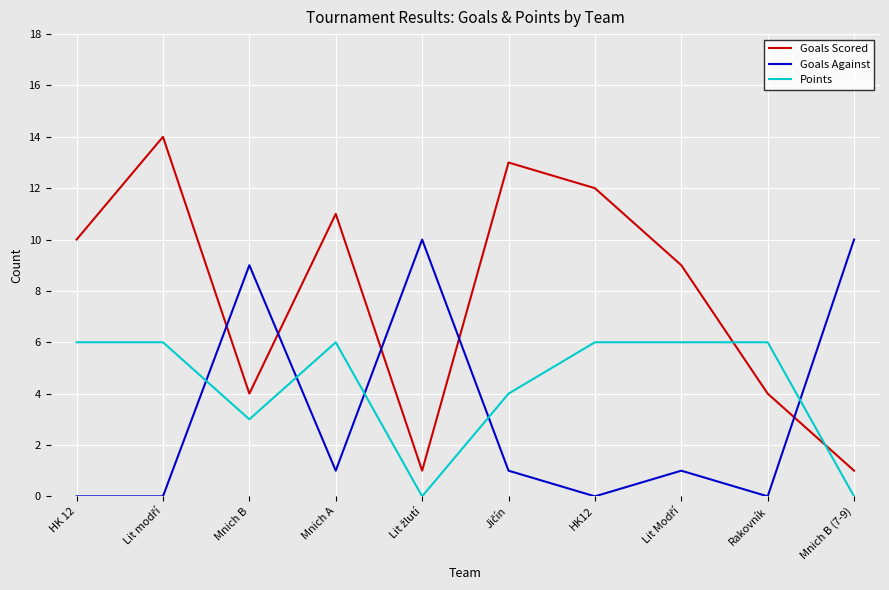

Which series has the largest range (max minus min)?

Goals Scored